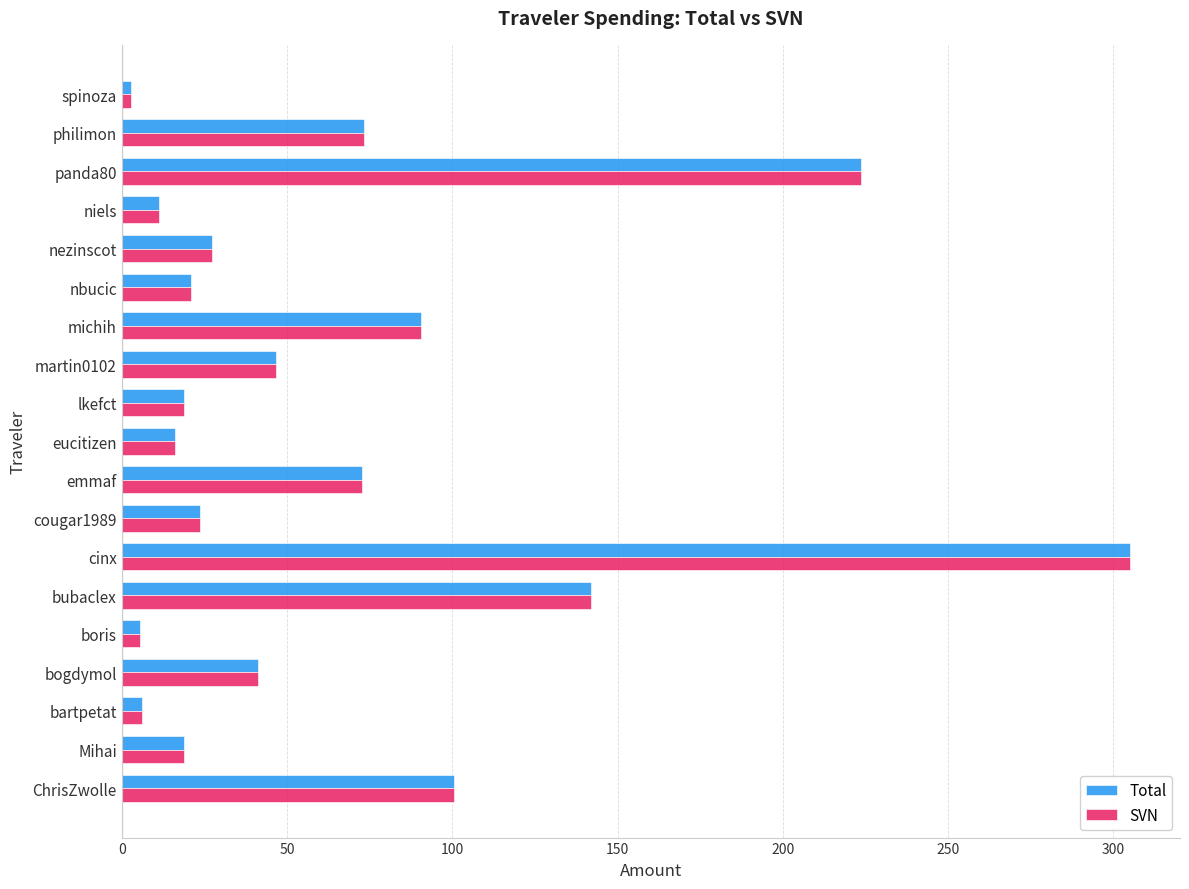

At which category does the chart reach its peak across all series?

cinx